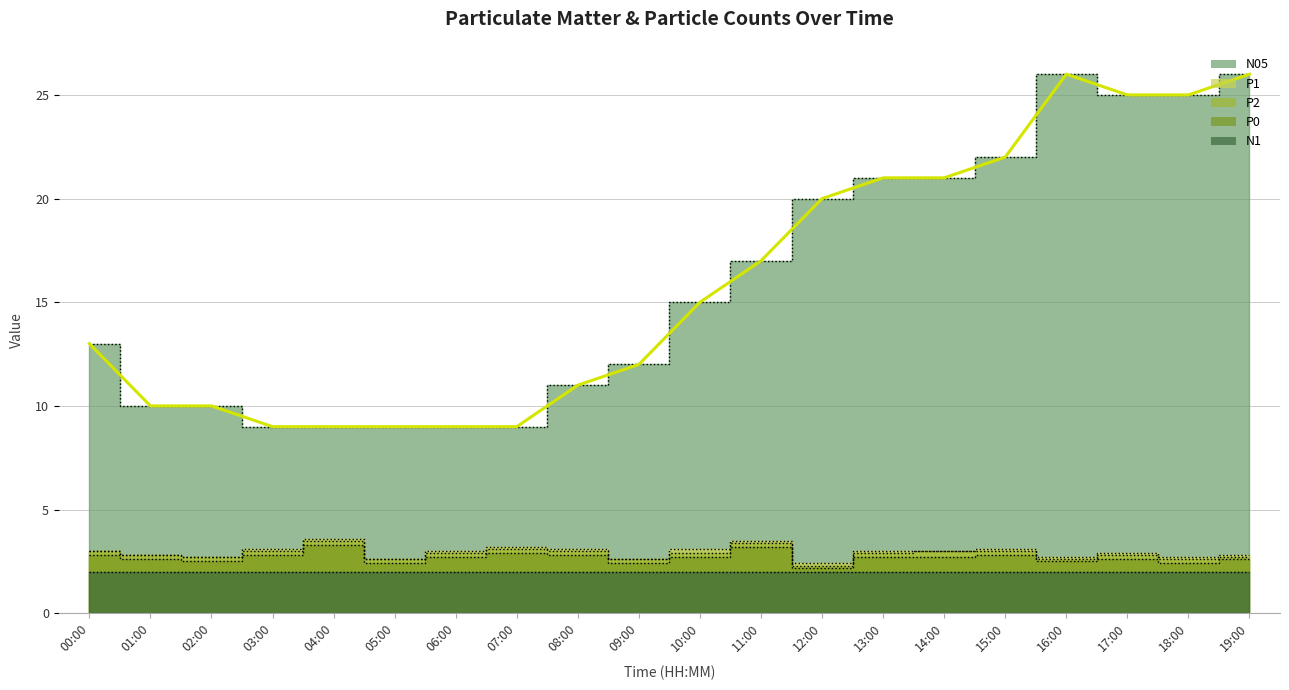

Rank the categories by value from lowest to highest.

03:00, 04:00, 05:00, 06:00, 07:00, 01:00, 02:00, 08:00, 09:00, 00:00, 10:00, 11:00, 12:00, 13:00, 14:00, 15:00, 17:00, 18:00, 16:00, 19:00